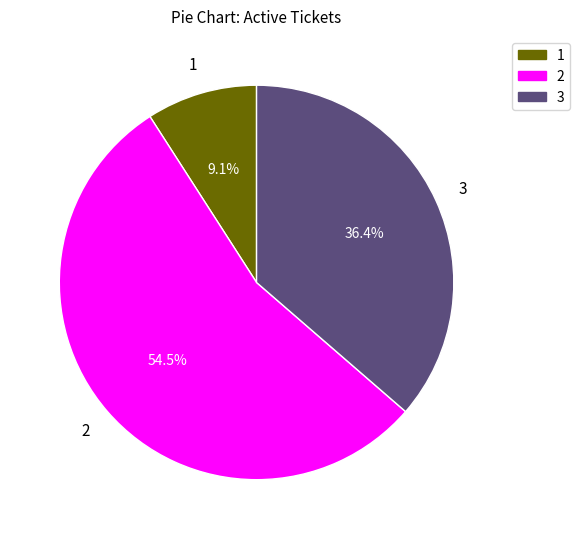

Is there a majority slice in this chart?

Yes